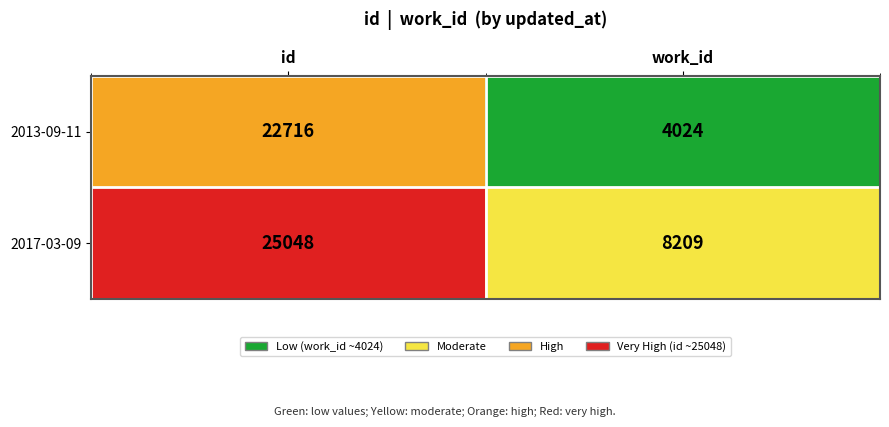

At which category is the sum across all series the highest?

id